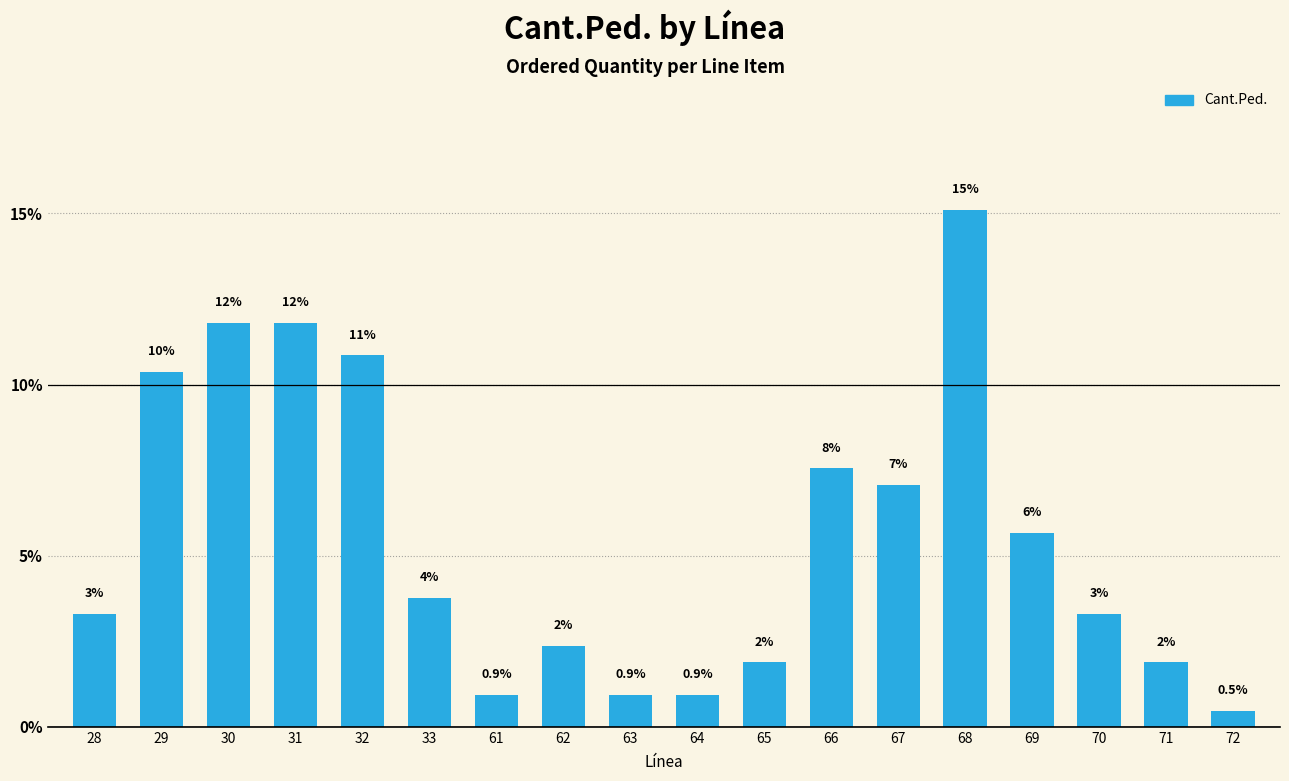

How many bars are there in total?

18